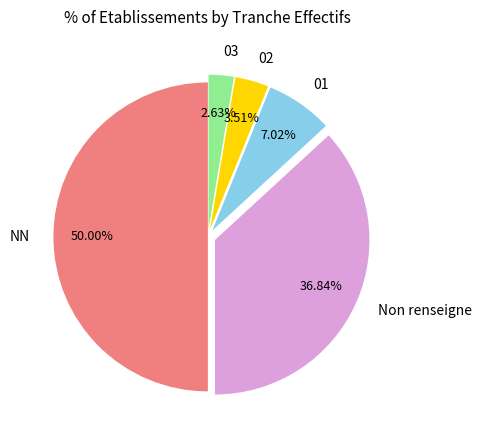

What is the ratio of the value at 01 to the value at 02?

2.0